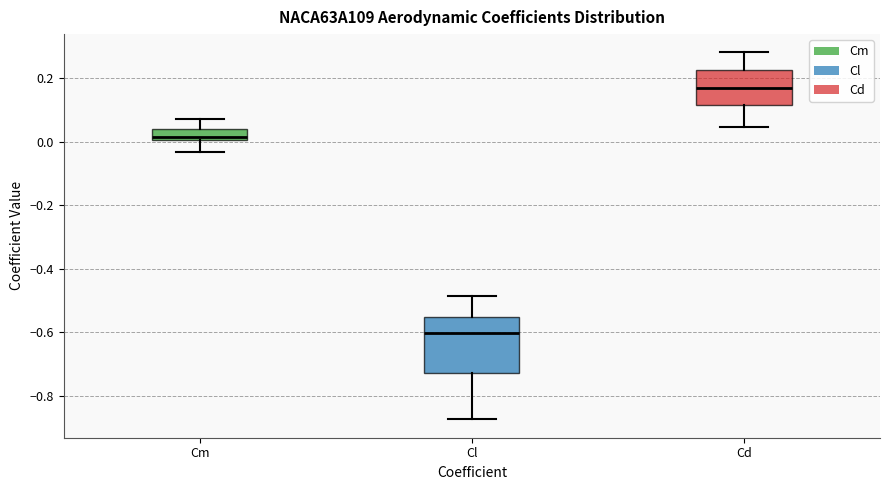

Reading left to right, read every box against the y-axis: the position of its median line, the range the box covers, and the ends of its whiskers. The values are not printed on the chart, so give them approximately, as read against the axis.

Cm: median 0.02, box 0.00 to 0.04, whiskers -0.04 to 0.08
Cl: median -0.60, box -0.72 to -0.56, whiskers -0.88 to -0.48
Cd: median 0.16, box 0.12 to 0.22, whiskers 0.04 to 0.28